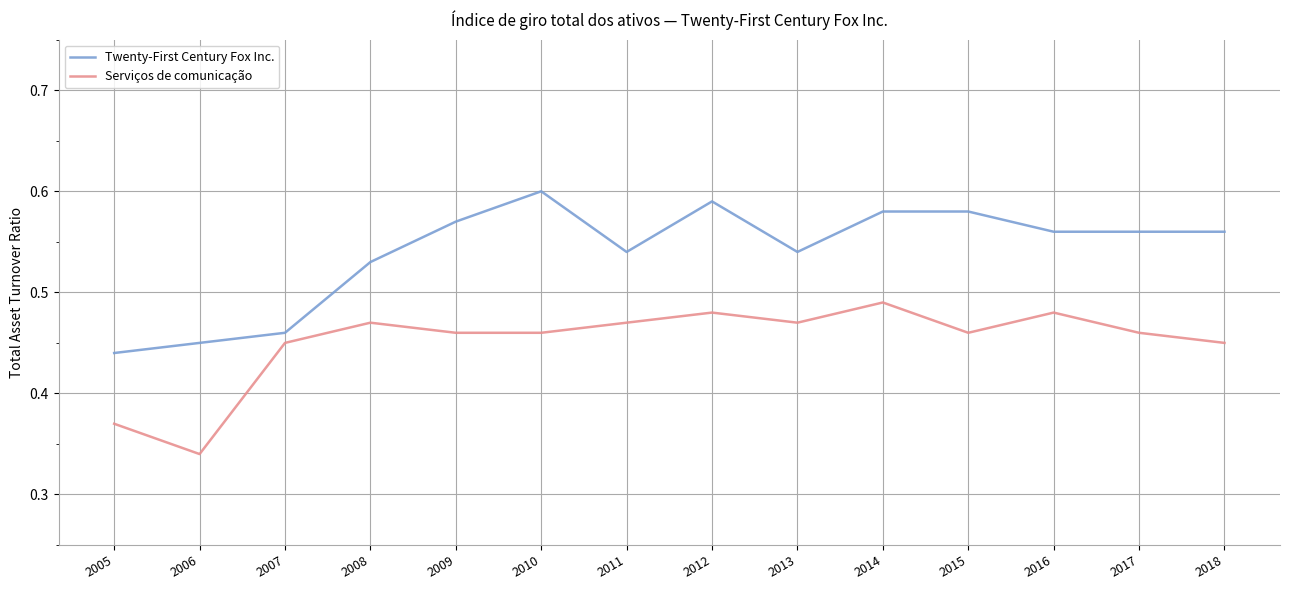

True or false: Twenty-First Century Fox Inc. and Serviços de comunicação cross at least once.

False